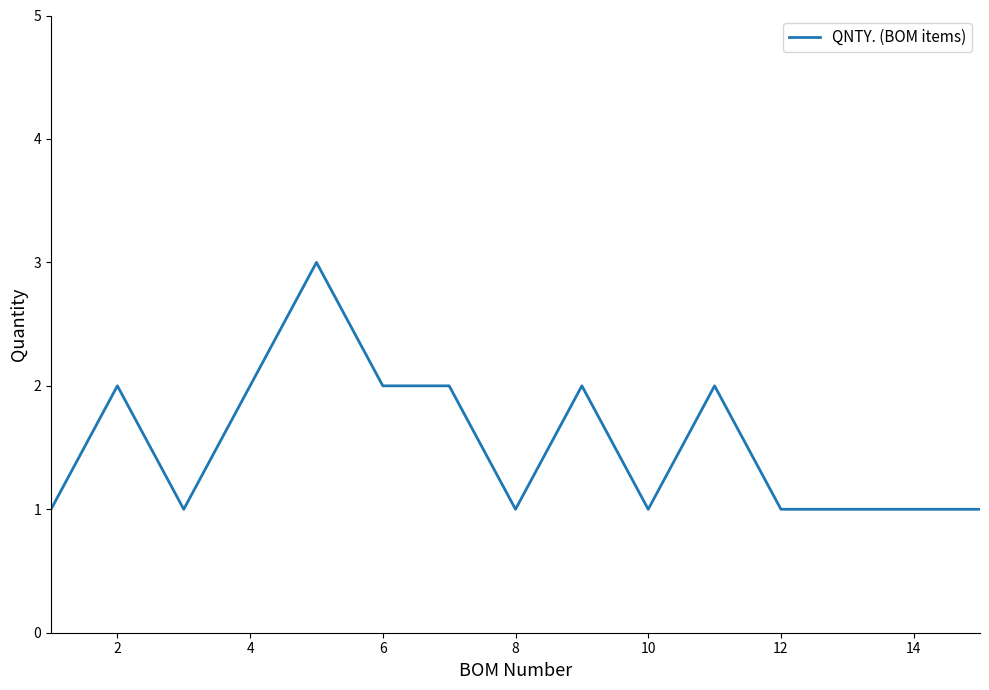

What is the greatest value displayed?

3